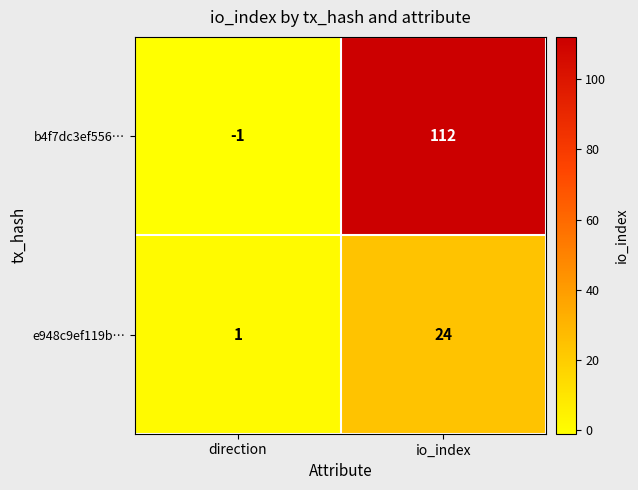

At how many categories does at least one series exceed 8?

1